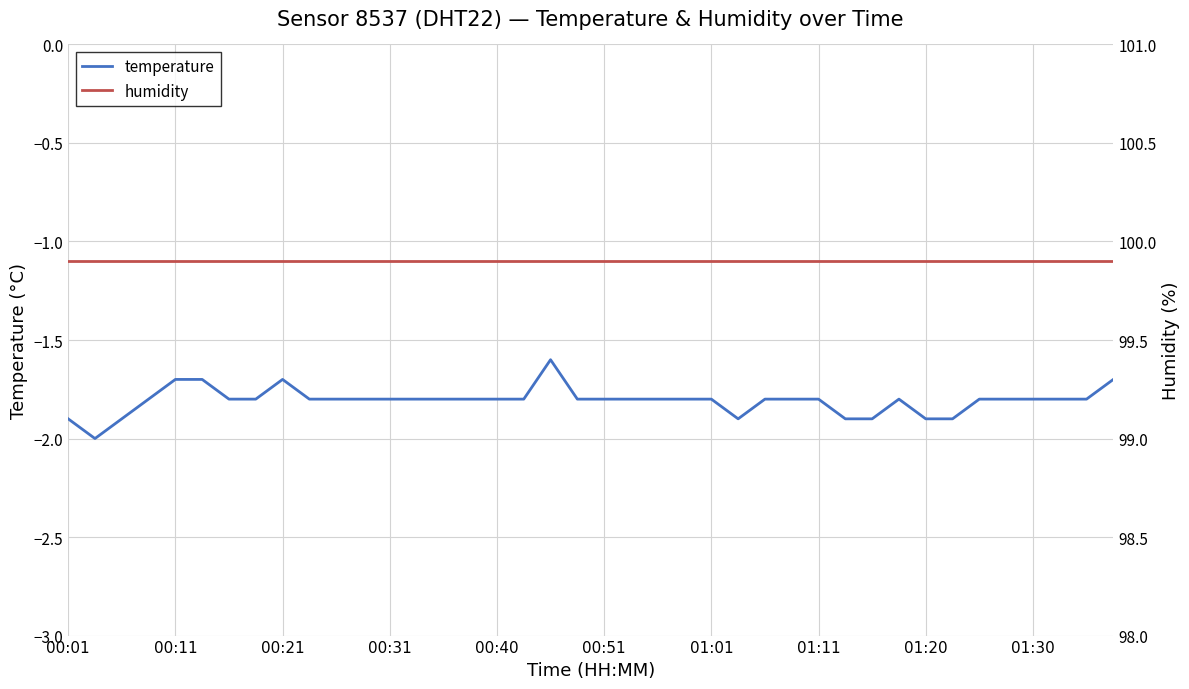

What is the lowest value of the temperature series?

-2.0